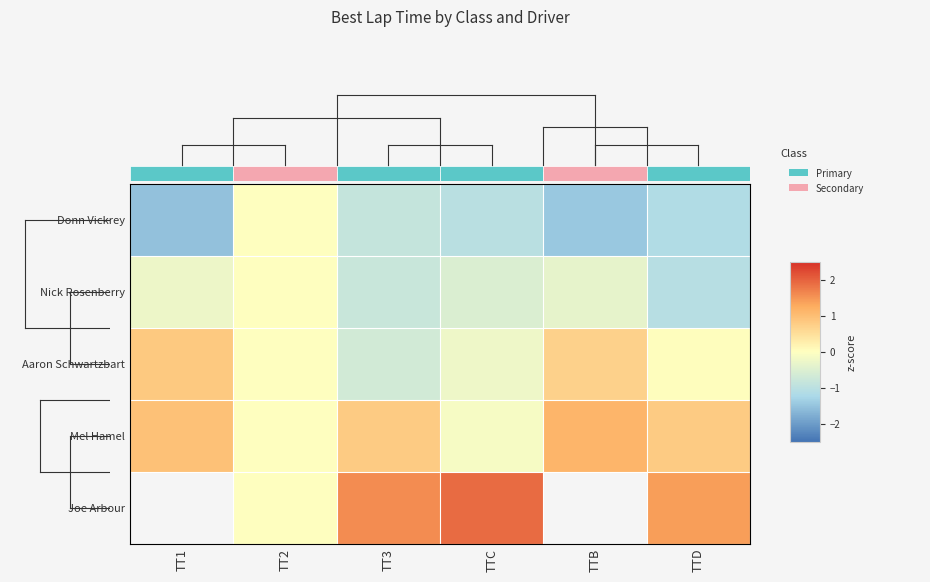

Rank the series at TTD from lowest to highest value.

Donn Vickrey, Nick Rosenberry, Aaron Schwartzbart, Mel Hamel, Joe Arbour